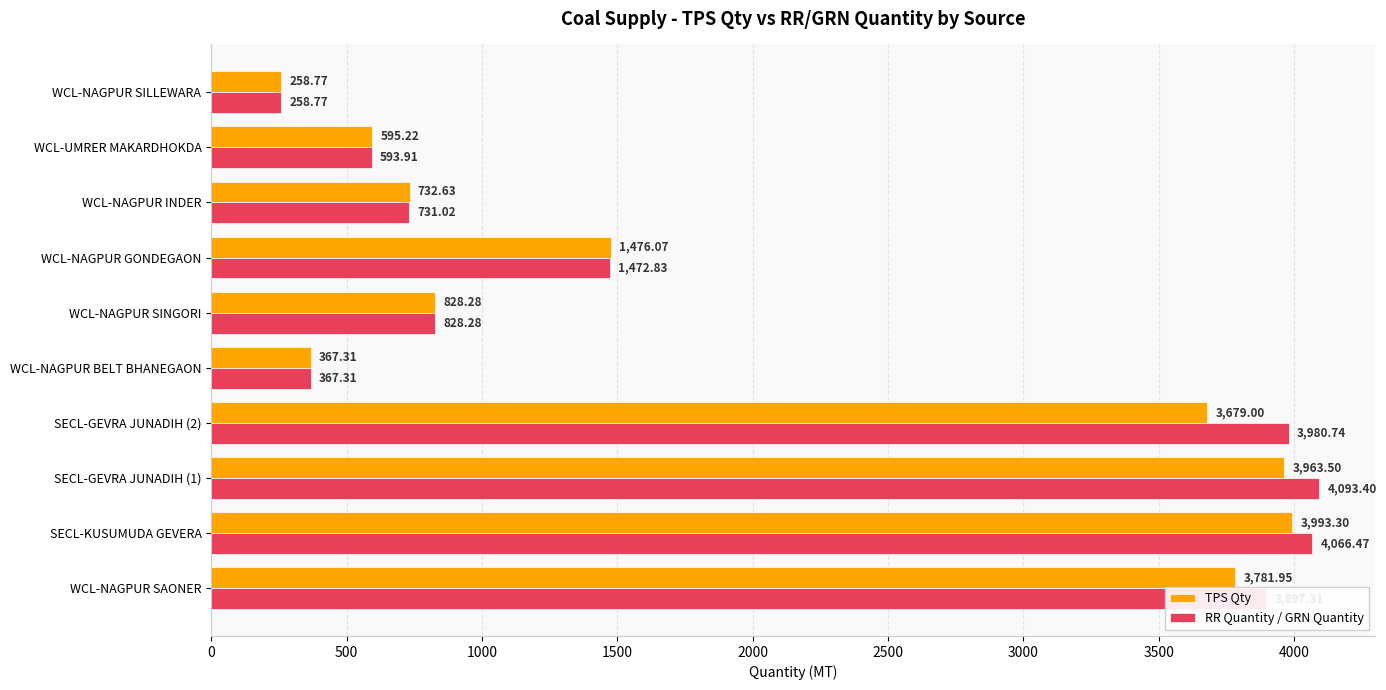

List the series in order of their peak value, highest first.

RR Quantity / GRN Quantity, TPS Qty